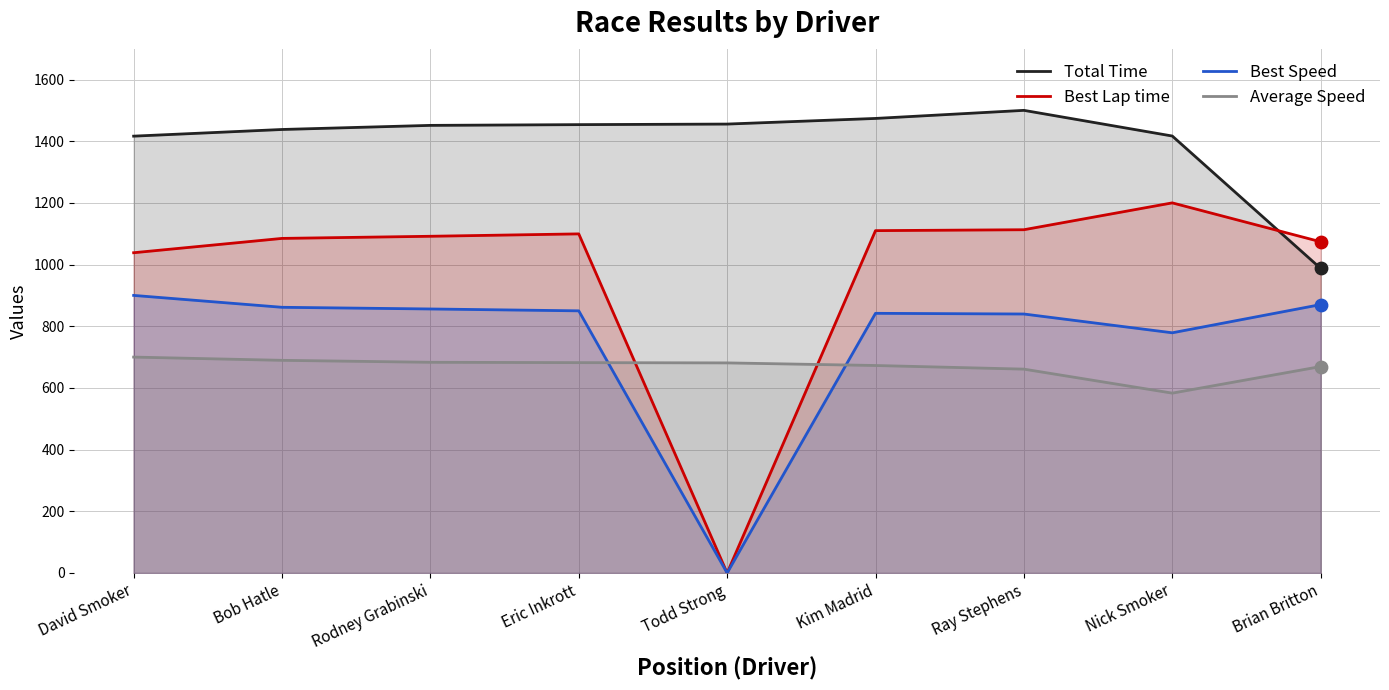

At which category is the sum across all series the highest?

Ray Stephens